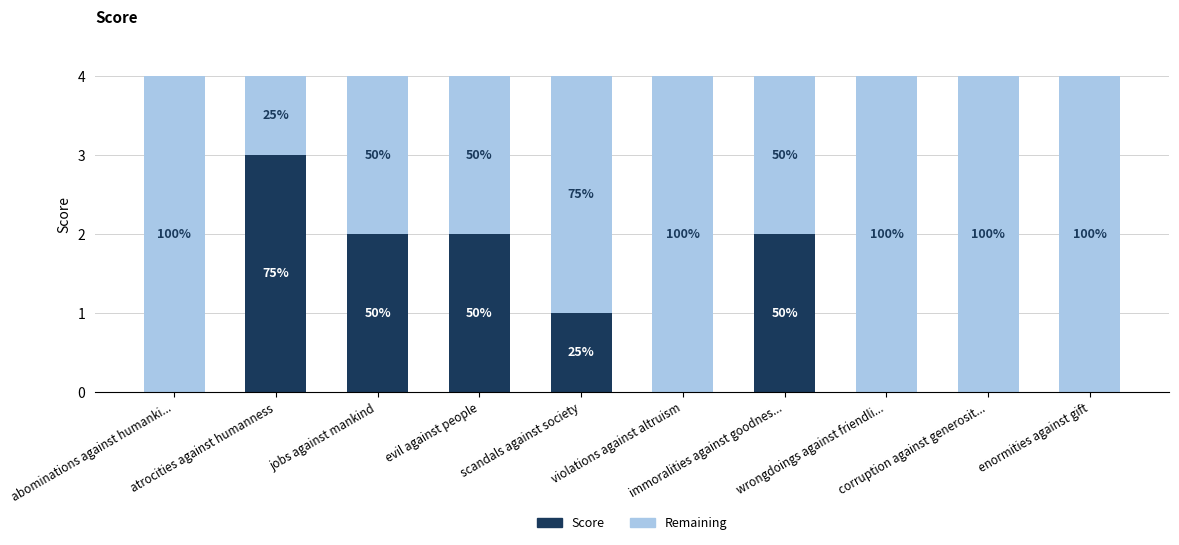

What is the label of the 6th bar from the left?

violations against altruism